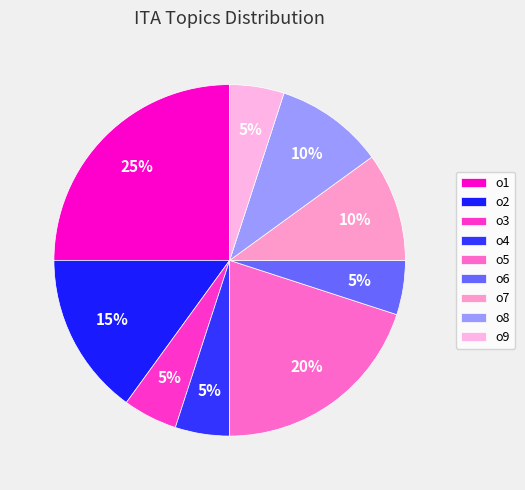

Does any single category account for the majority?

No